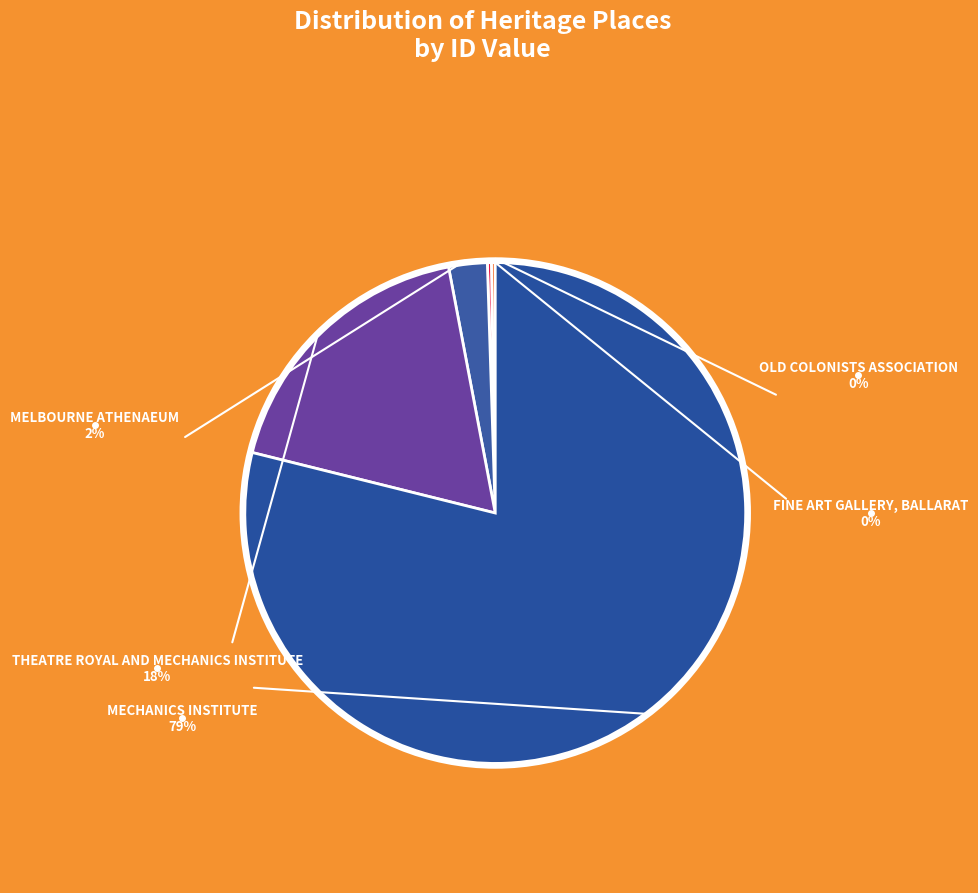

Is the sum of THEATRE ROYAL AND MECHANICS INSTITUTE and MECHANICS INSTITUTE greater than half?

Yes